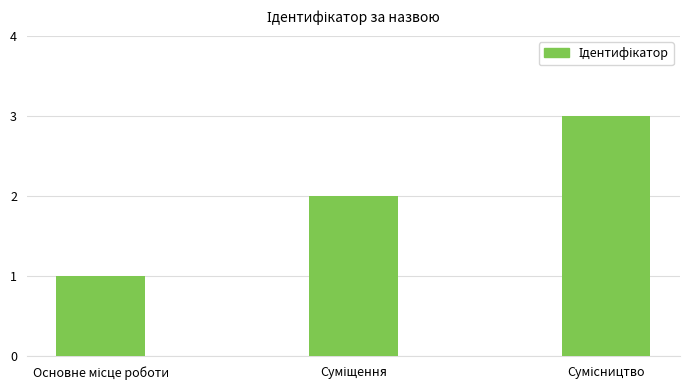

What is the sum of all values?

6